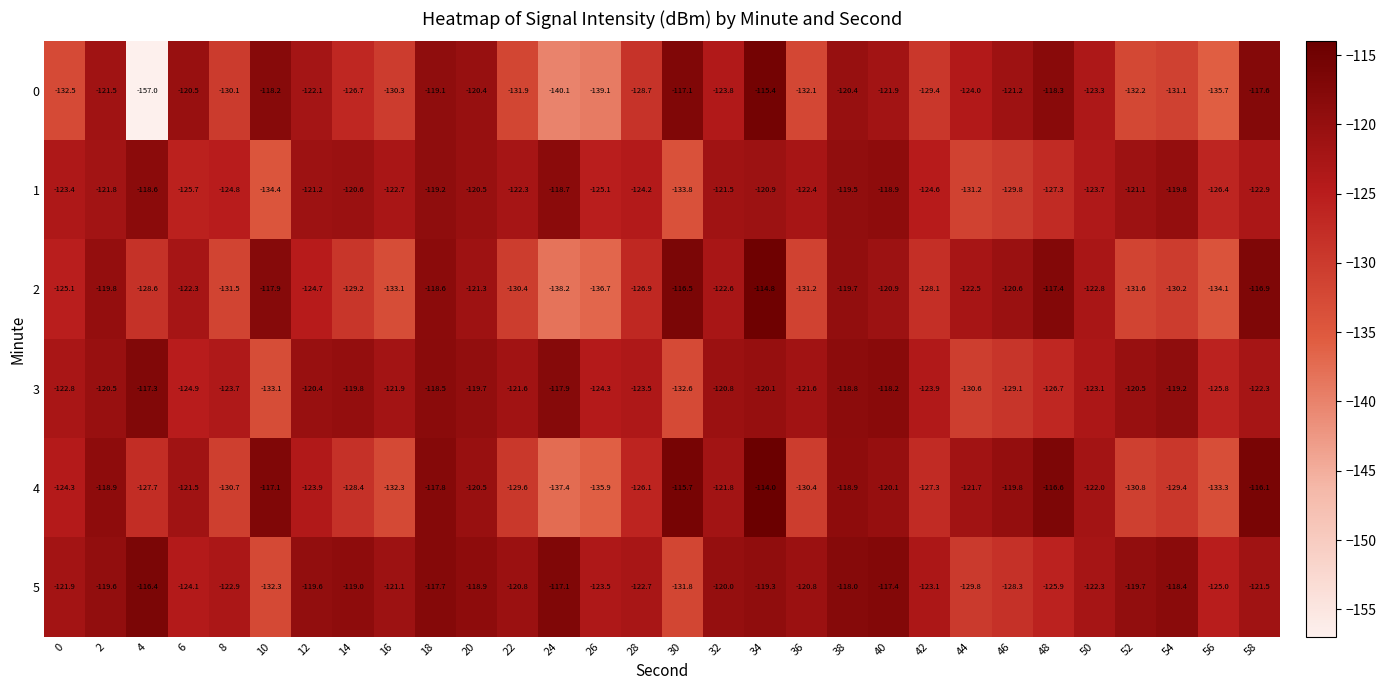

True or false: 0 has a value of -34.1 at 2.

False